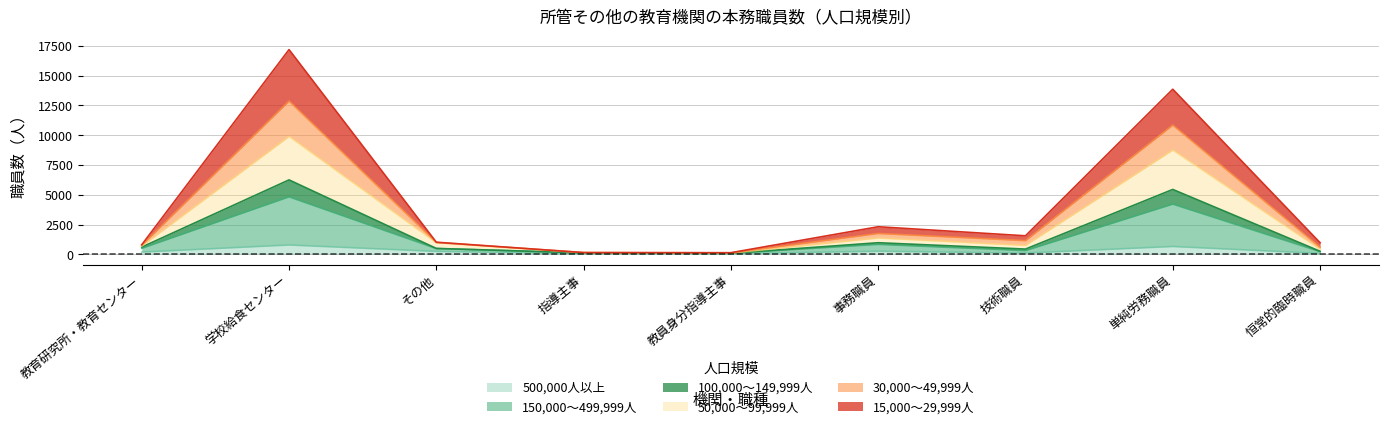

What is the spread (max minus min) of values at 指導主事?

100